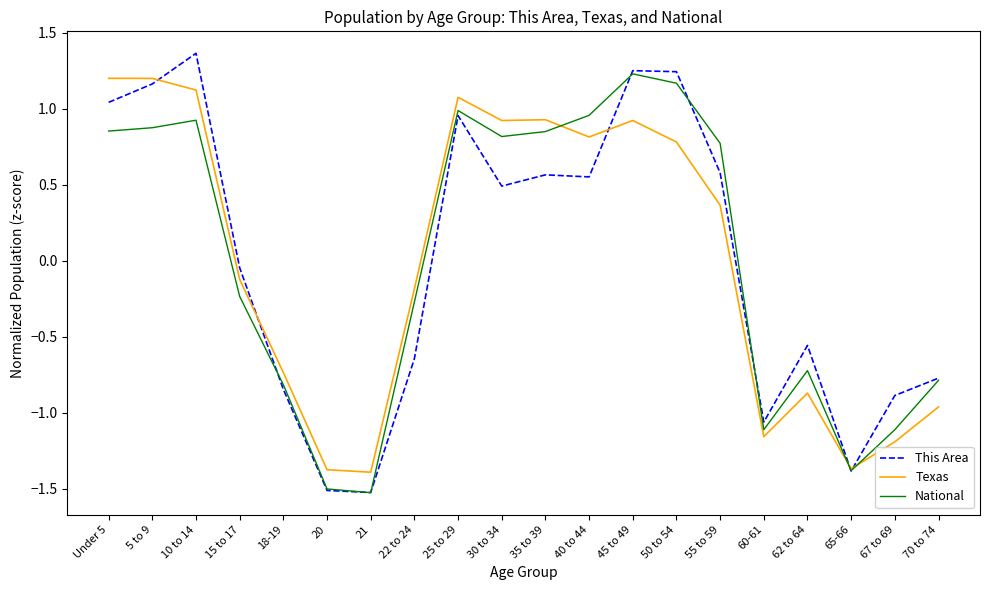

At which category does the chart reach its peak across all series?

10 to 14